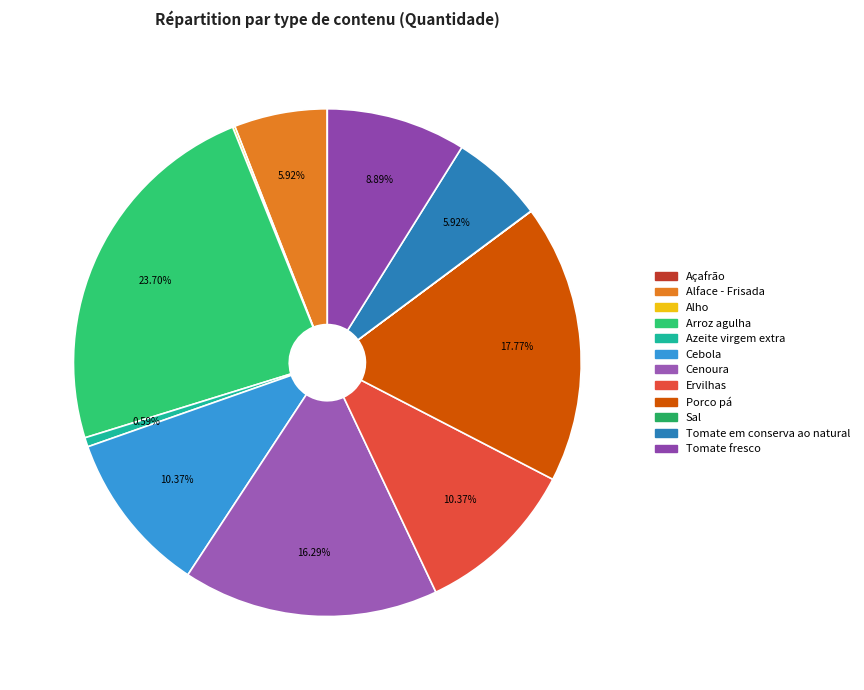

Rank the categories by value from highest to lowest.

Arroz agulha, Porco pá, Cenoura, Cebola, Ervilhas, Tomate fresco, Alface - Frisada, Tomate em conserva ao natural, Azeite virgem extra, Alho, Açafrão, Sal